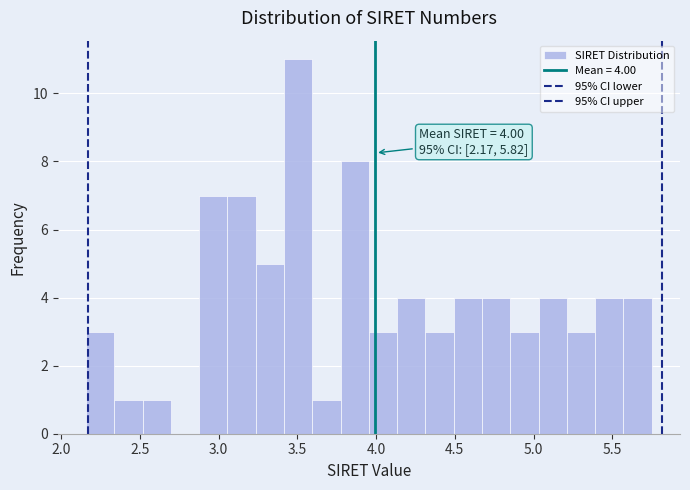

Read against the x-axis, roughly where is the centre of the tallest bar?

3.50